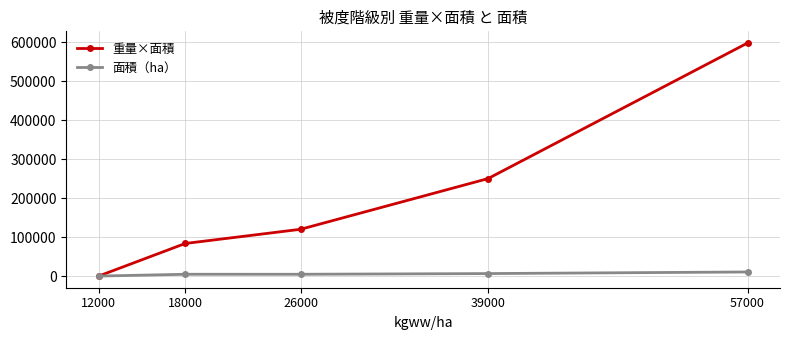

Does the chart display data point markers on the line(s)?

Yes